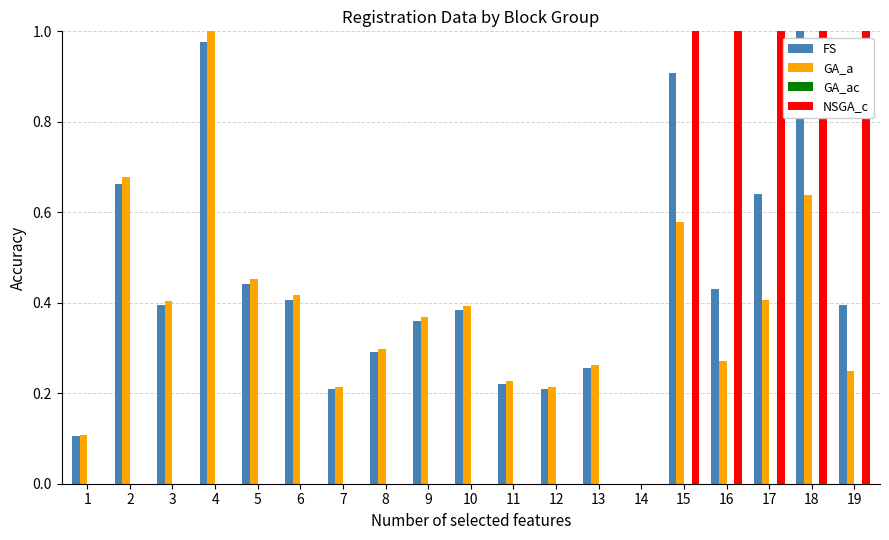

Which series has the largest total across all categories?

FS